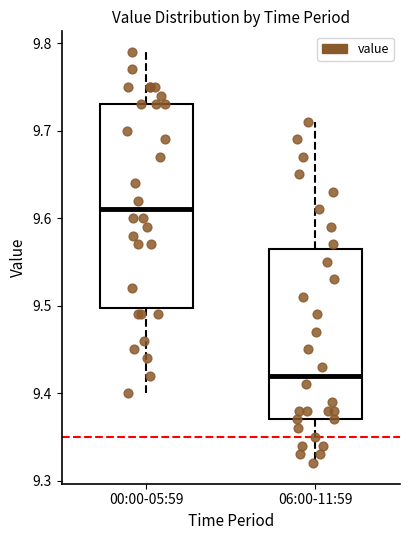

Reading left to right, transcribe this box plot: for each box, give where its median line is, the range the box spans, and where its two whiskers end, as read against the y-axis. The values are not printed on the chart, so give them approximately, as read against the axis.

00:00-05:59: median 9.61, box 9.50 to 9.73, whiskers 9.40 to 9.79
06:00-11:59: median 9.42, box 9.37 to 9.57, whiskers 9.32 to 9.71